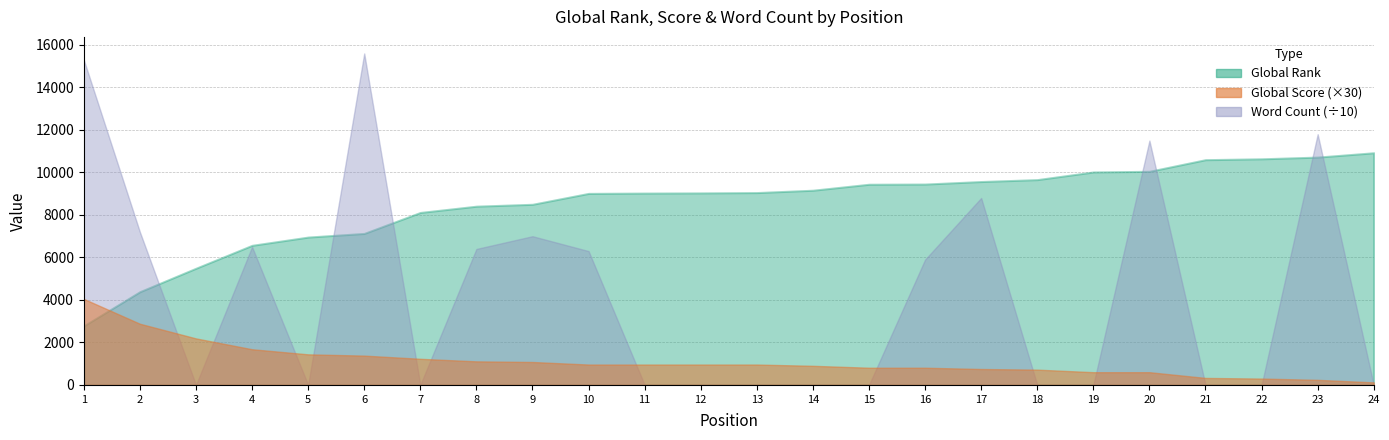

After their last crossing, which series has the higher values: Global Score or Word Count (scaled)?

Global Score